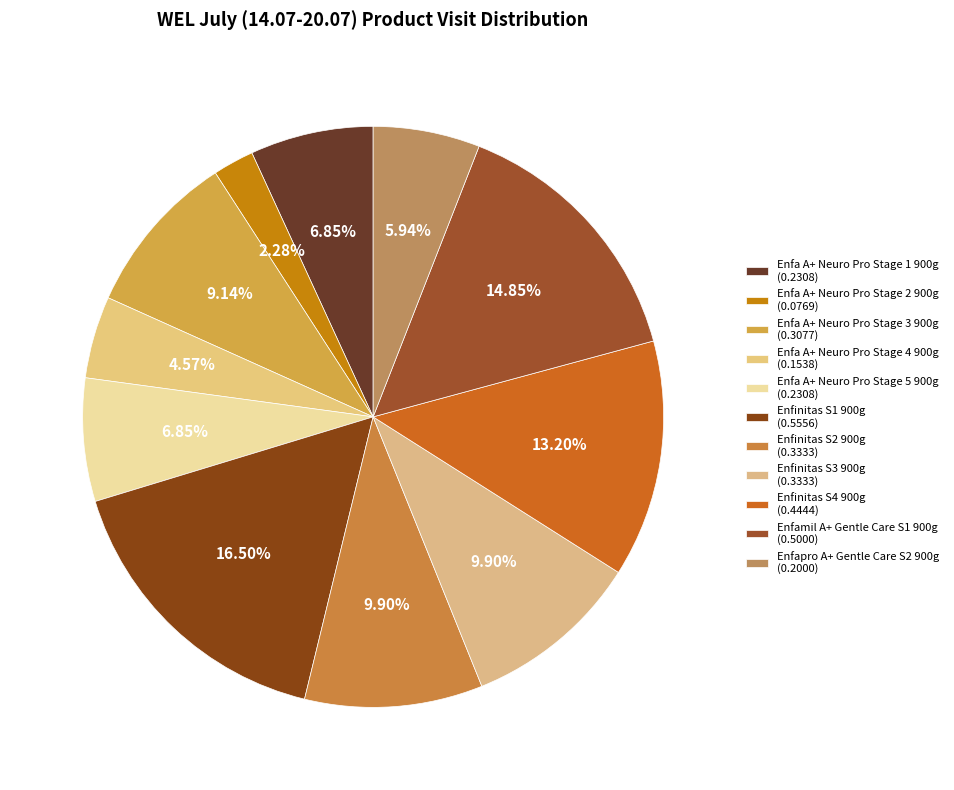

How many segments does this pie chart have?

11